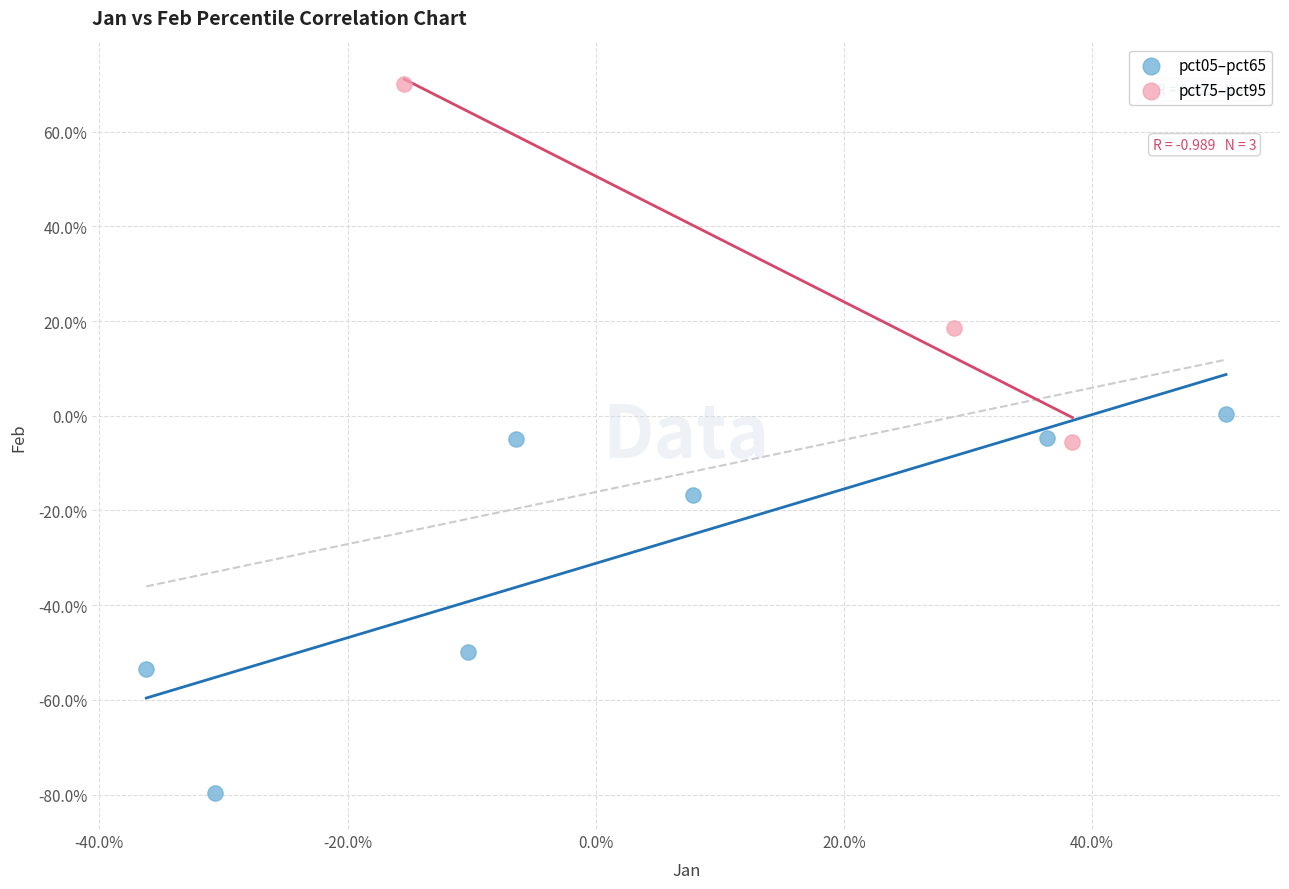

Which series contains the highest Y value?

pct75–pct95